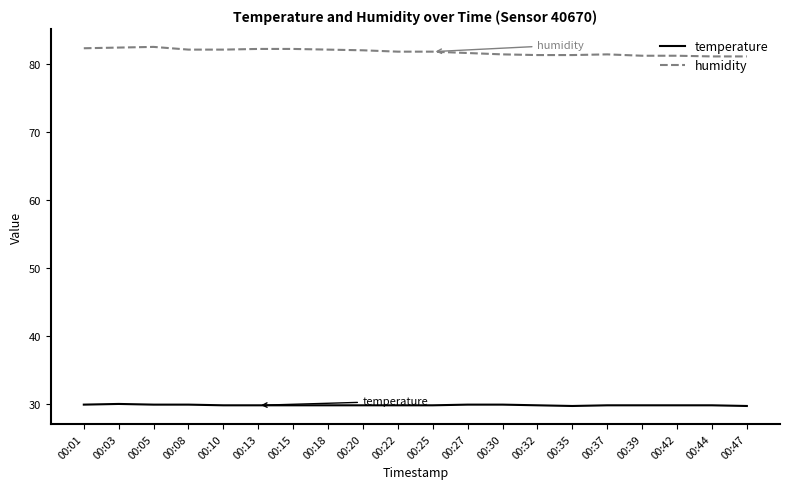

Rank the series by their maximum value, from highest to lowest.

humidity, temperature